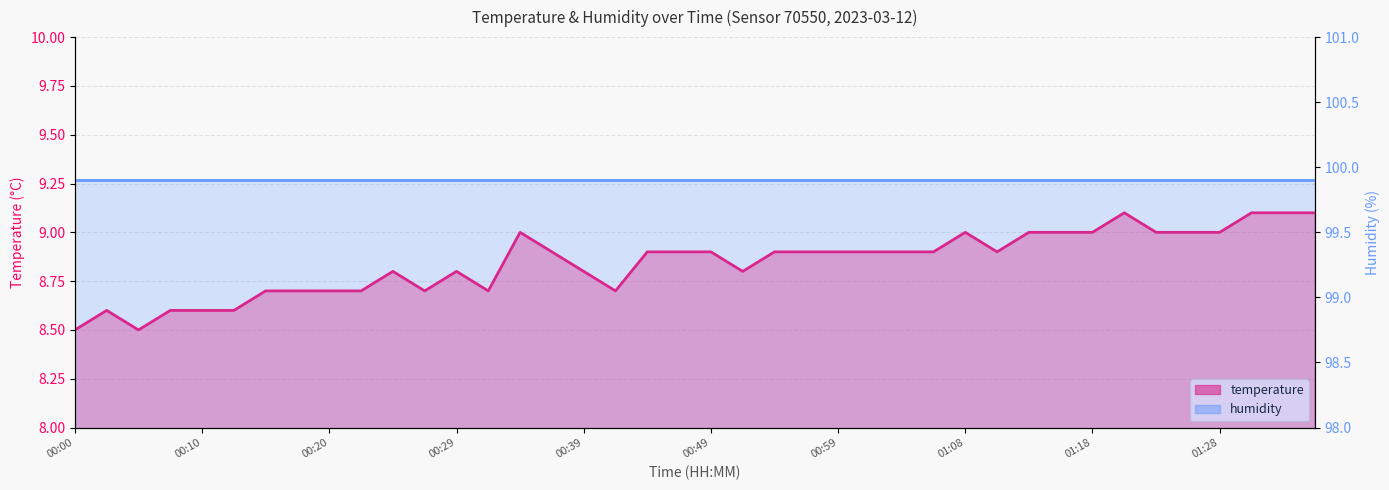

What is the approximate value at 01:23?

9.0